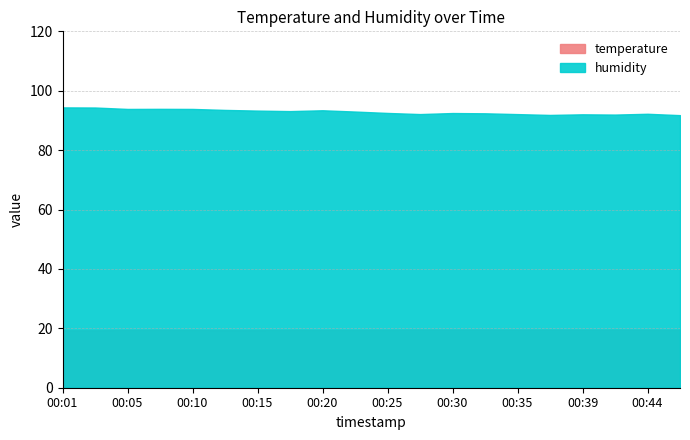

Reading right to left, list all the values displayed in this chart.

temperature: 00:47=19.5	00:44=19.5	00:42=19.5	00:39=19.5	00:37=19.5	00:35=19.5	00:32=19.5	00:30=19.5	00:27=19.5	00:25=19.5	00:22=19.4	00:20=19.4	00:18=19.5	00:15=19.4	00:13=19.4	00:10=19.4	00:08=19.5	00:05=19.4	00:03=19.4	00:01=19.3
humidity: 00:47=91.8	00:44=92.2	00:42=92.0	00:39=92.1	00:37=91.8	00:35=92.1	00:32=92.4	00:30=92.5	00:27=92.1	00:25=92.5	00:22=93.0	00:20=93.4	00:18=93.1	00:15=93.3	00:13=93.5	00:10=93.9	00:08=93.9	00:05=93.9	00:03=94.3	00:01=94.4